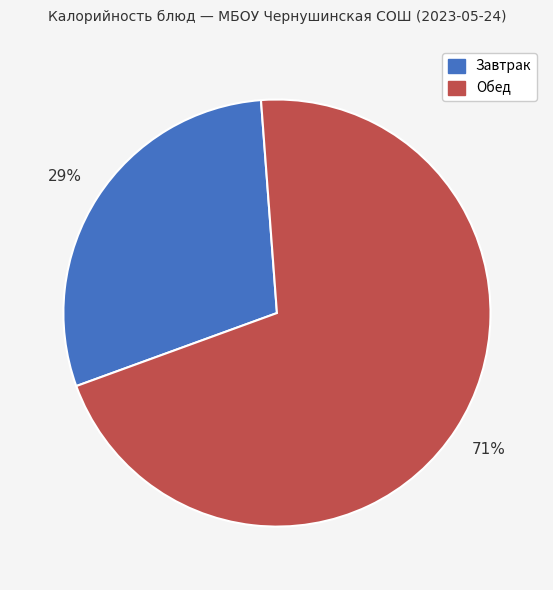

Does any single category account for the majority?

Yes